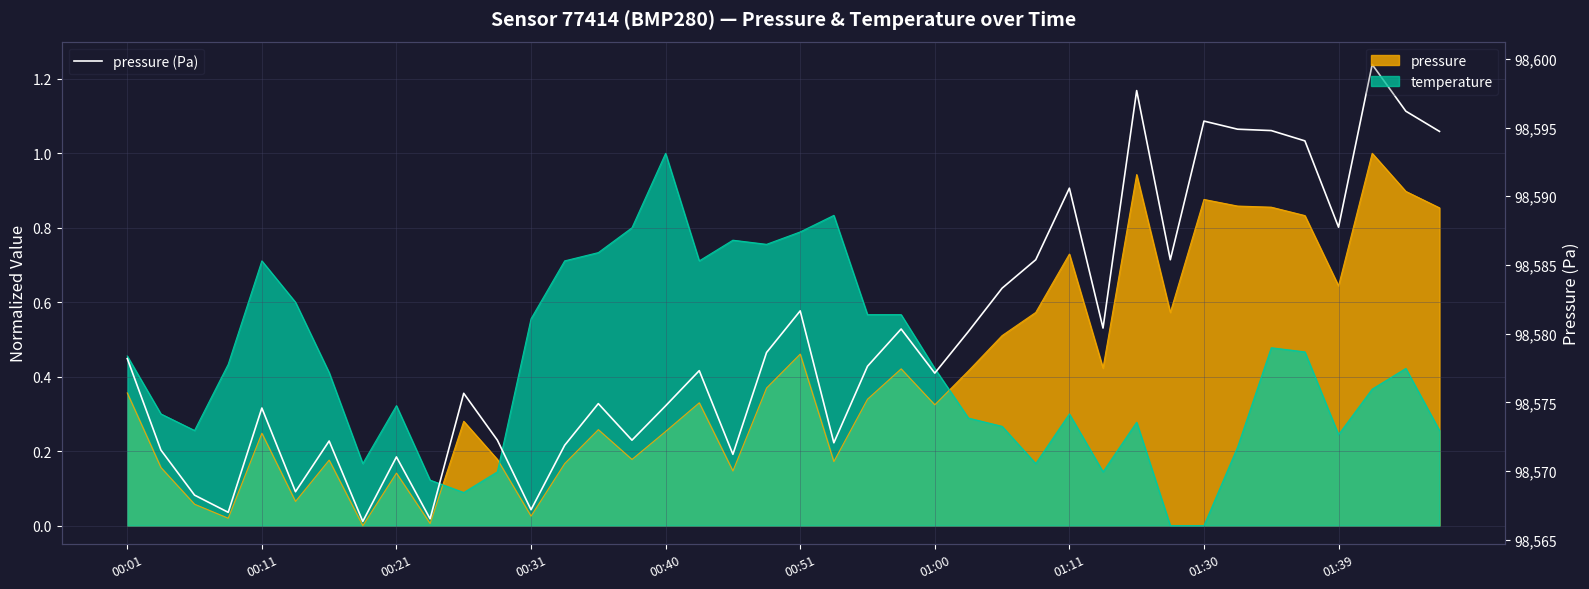

The value at 18 is 98571.2. True or false?

True